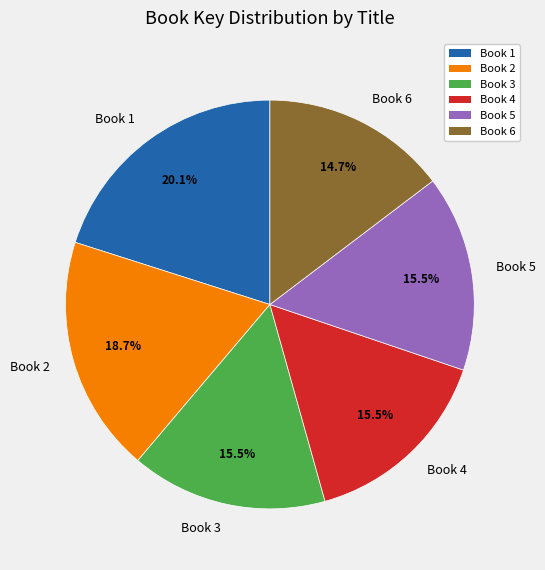

How many segments does this pie chart have?

6